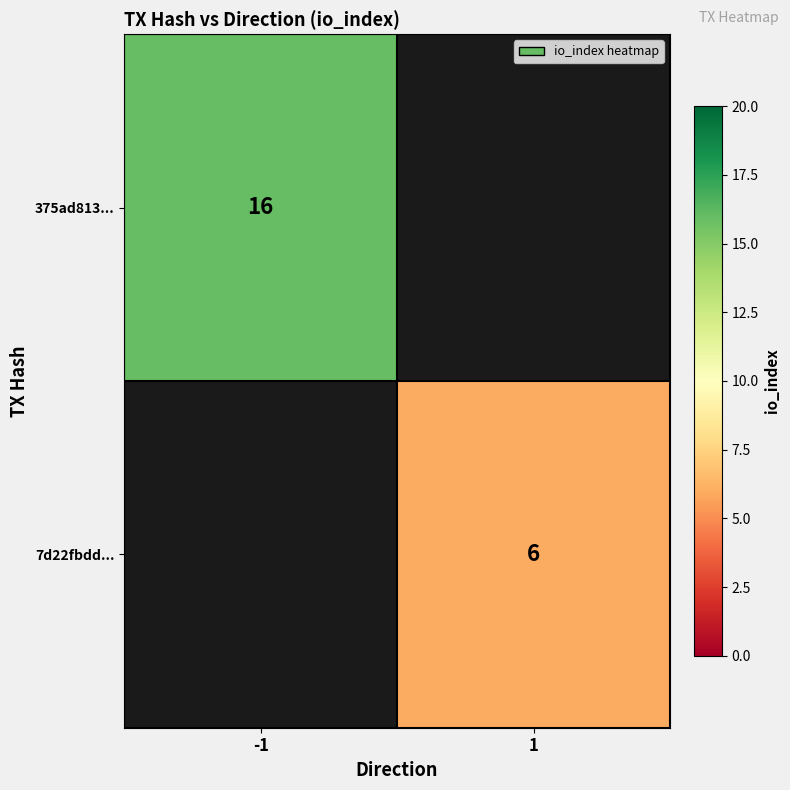

At which category is the sum across all series the highest?

-1